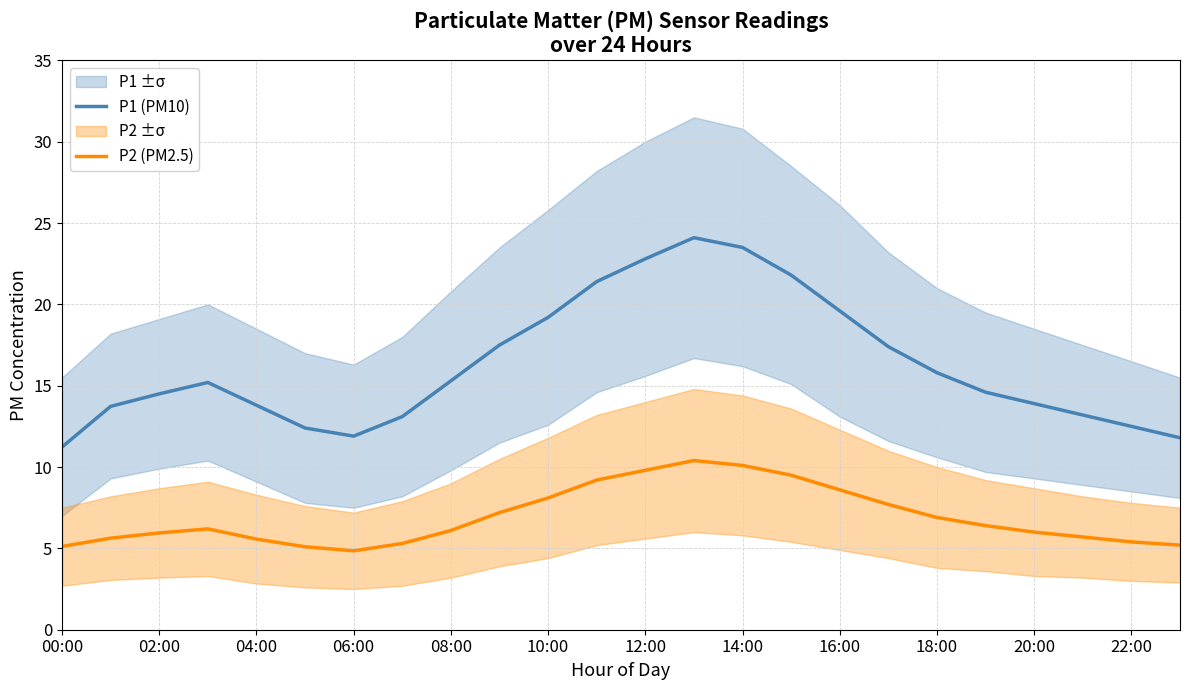

What is the difference between the maximum and minimum values in the P2 (PM2.5) series?

5.6